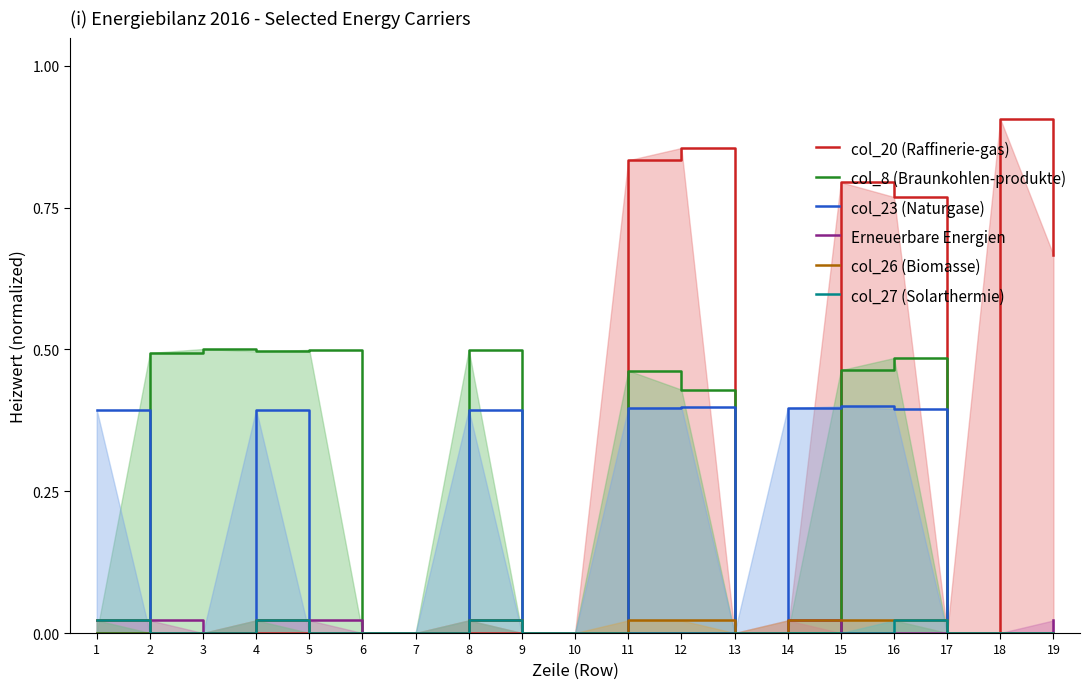

Where do col_23 (Naturgase) and col_8 (Braunkohlen-produkte) first cross each other?

1 and 2